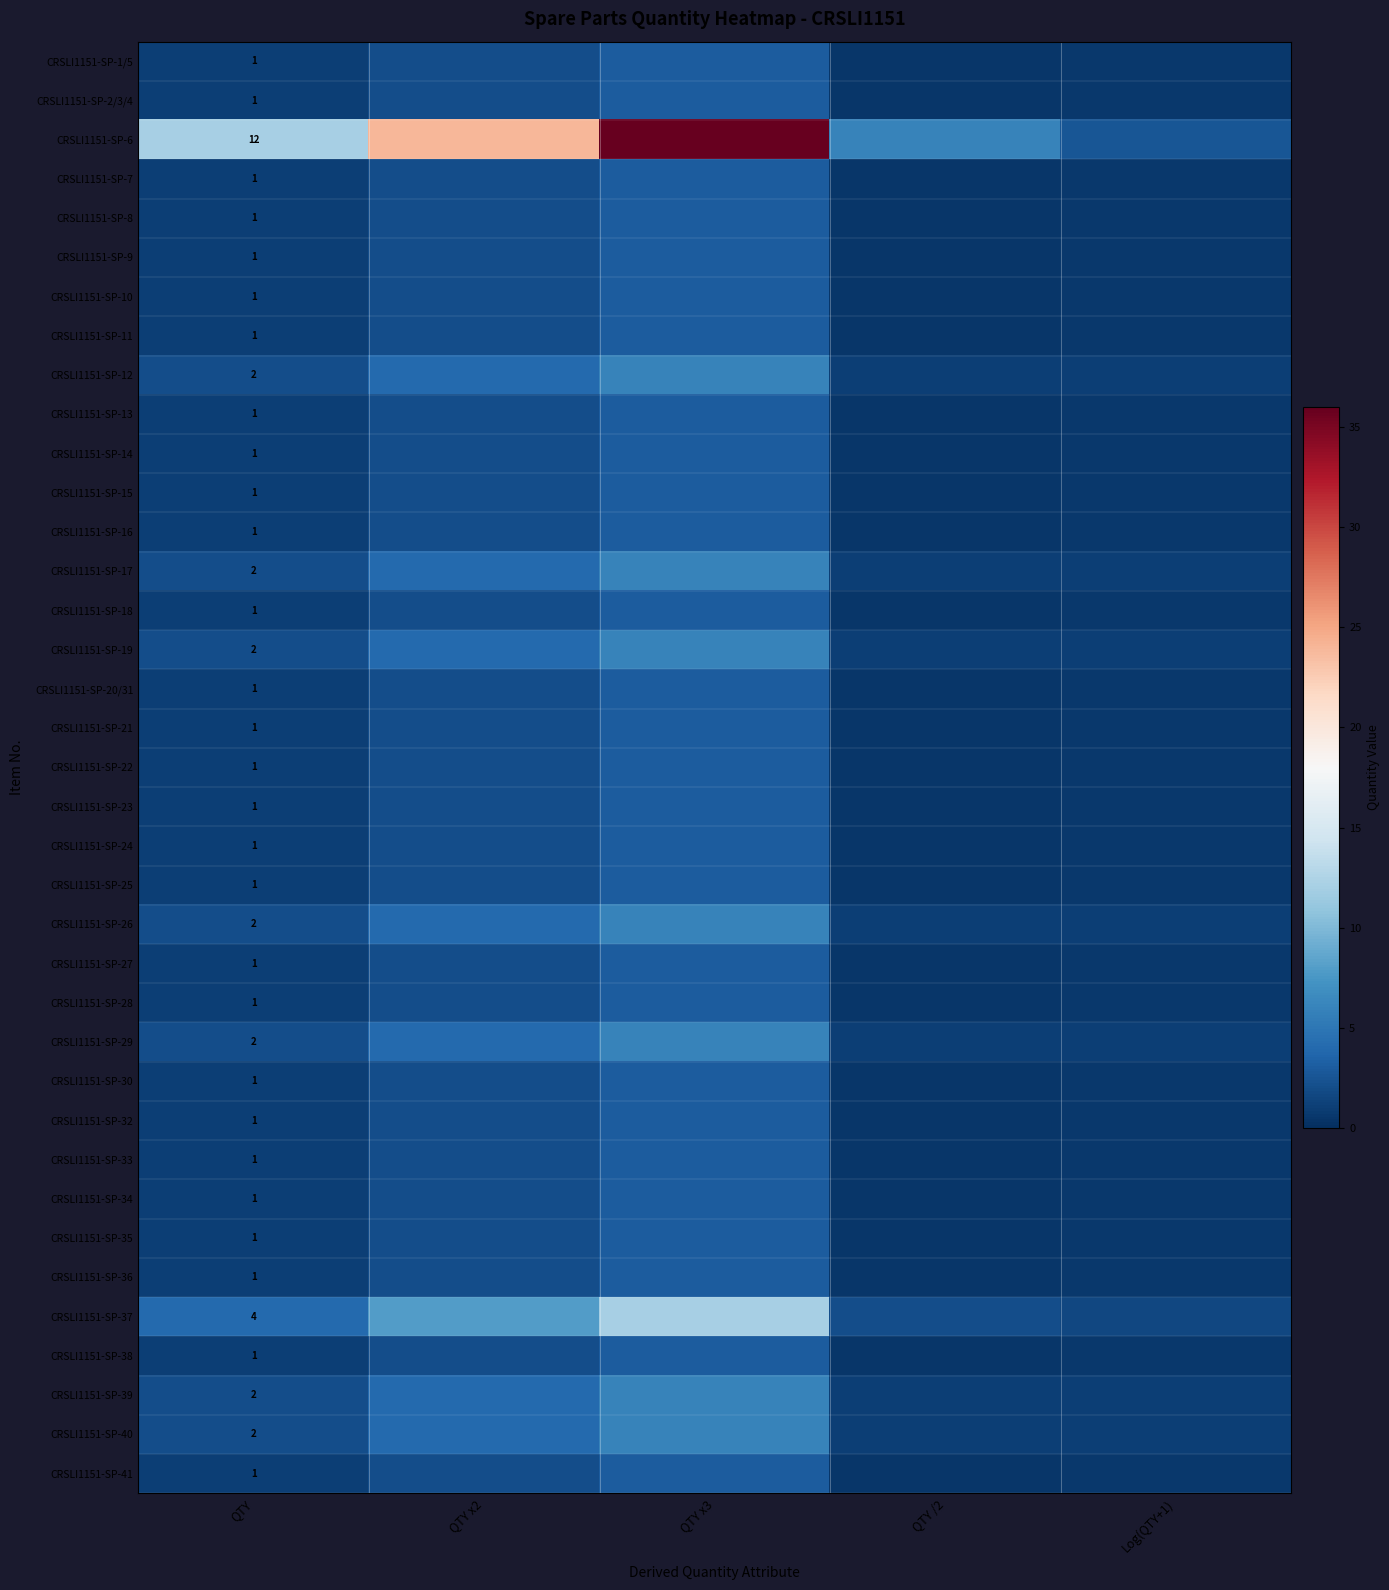

What is the average value of the CRSLI1151-SP-13 series?

1.4